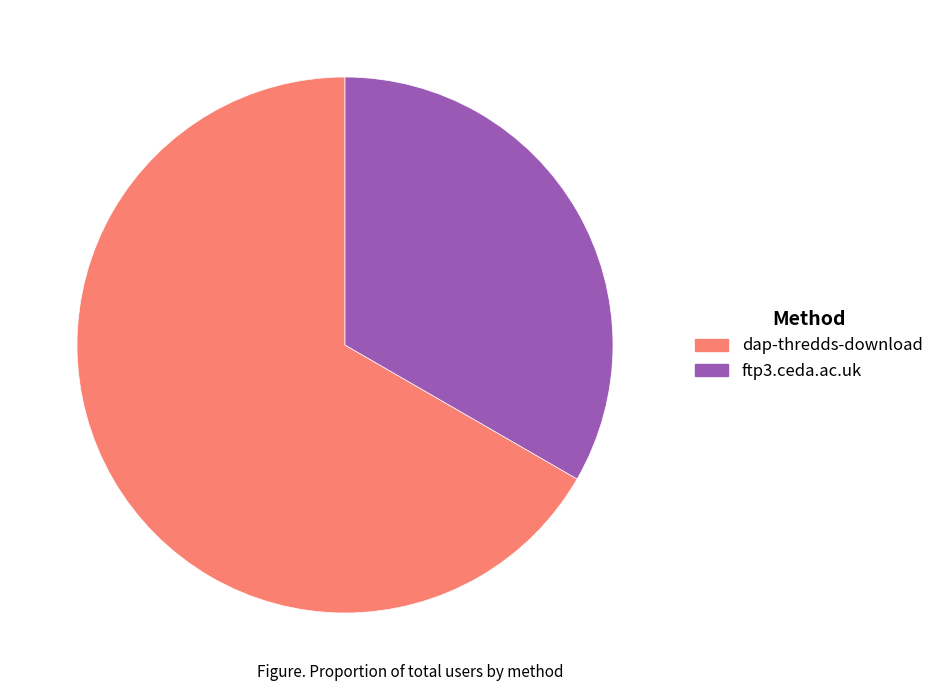

Rank the categories by value from highest to lowest.

dap-thredds-download, ftp3.ceda.ac.uk